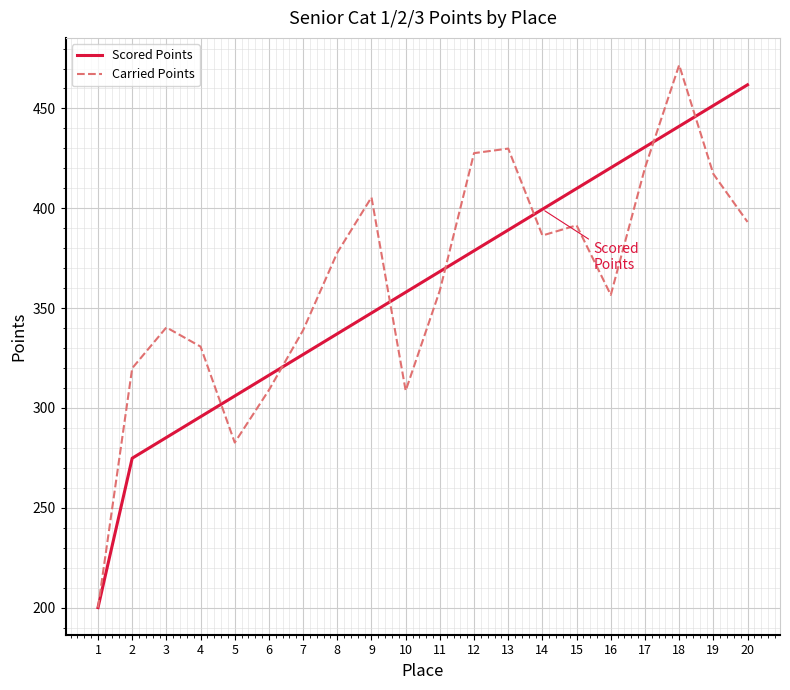

How many lines are shown in the chart?

2